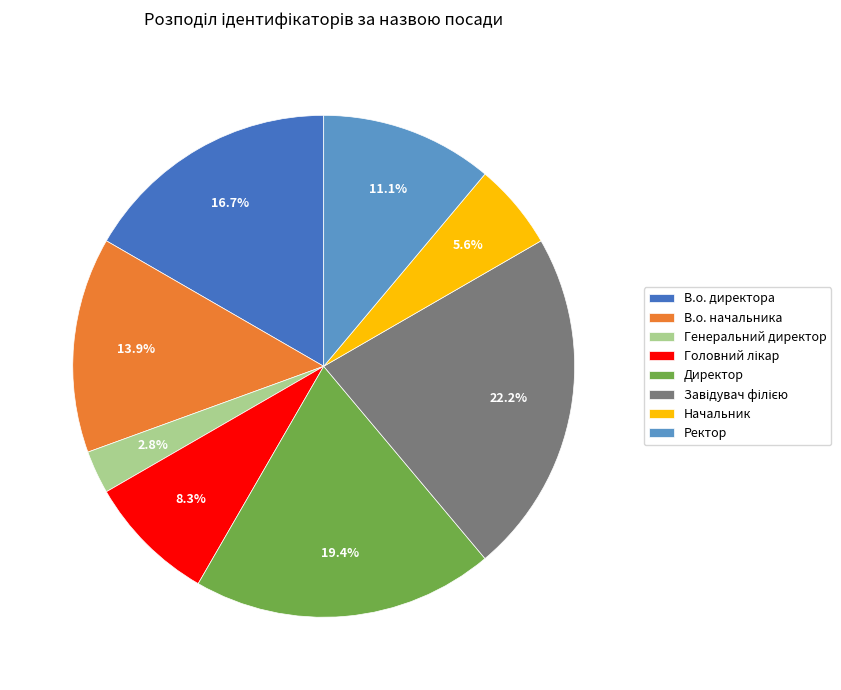

Does any single category account for the majority?

No